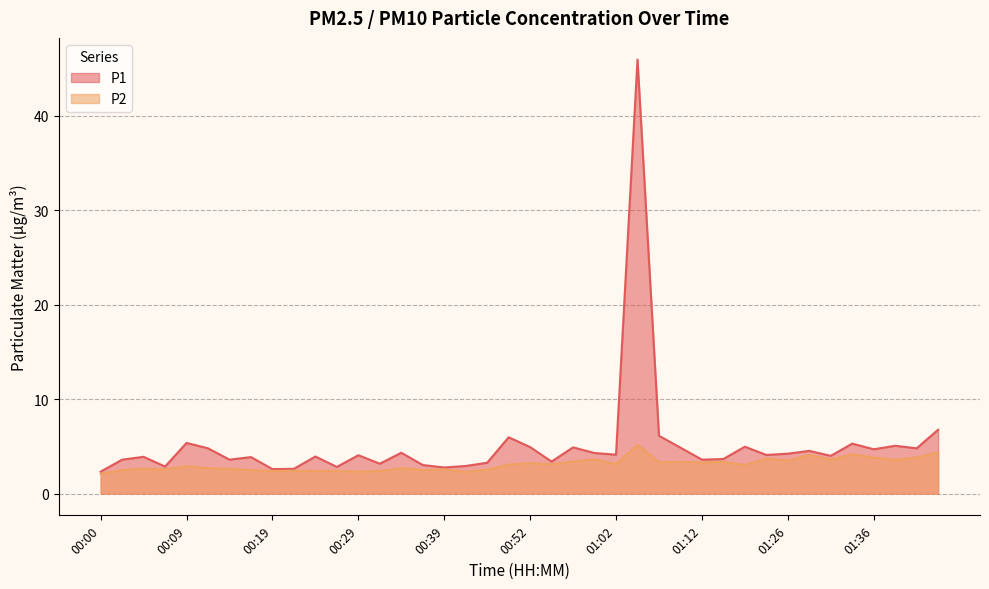

Which series has the largest range (max minus min)?

P1